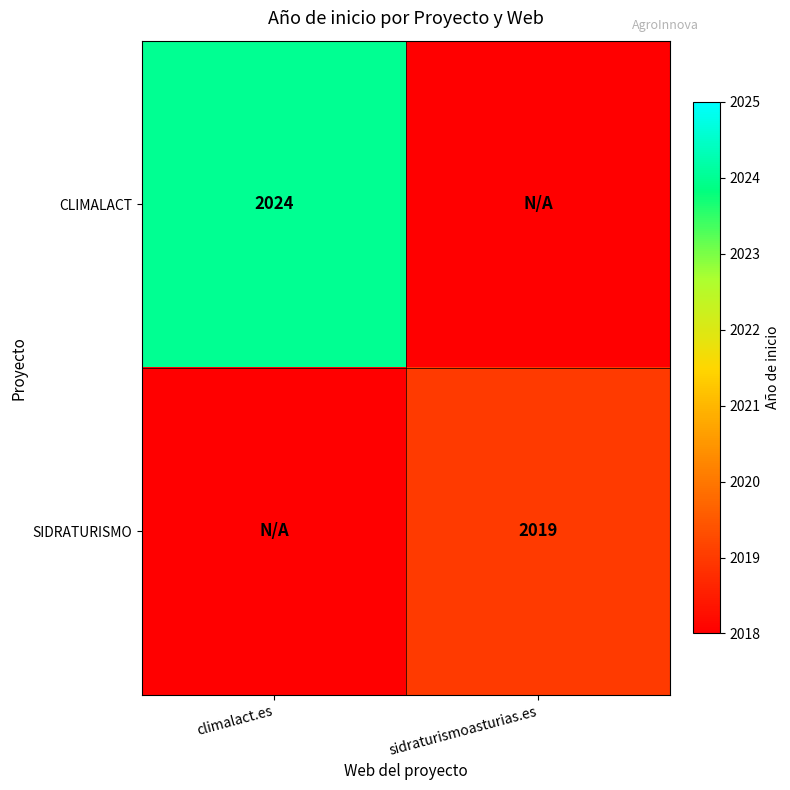

Is it true that SIDRATURISMO equals 2019 at sidraturismoasturias.es?

True